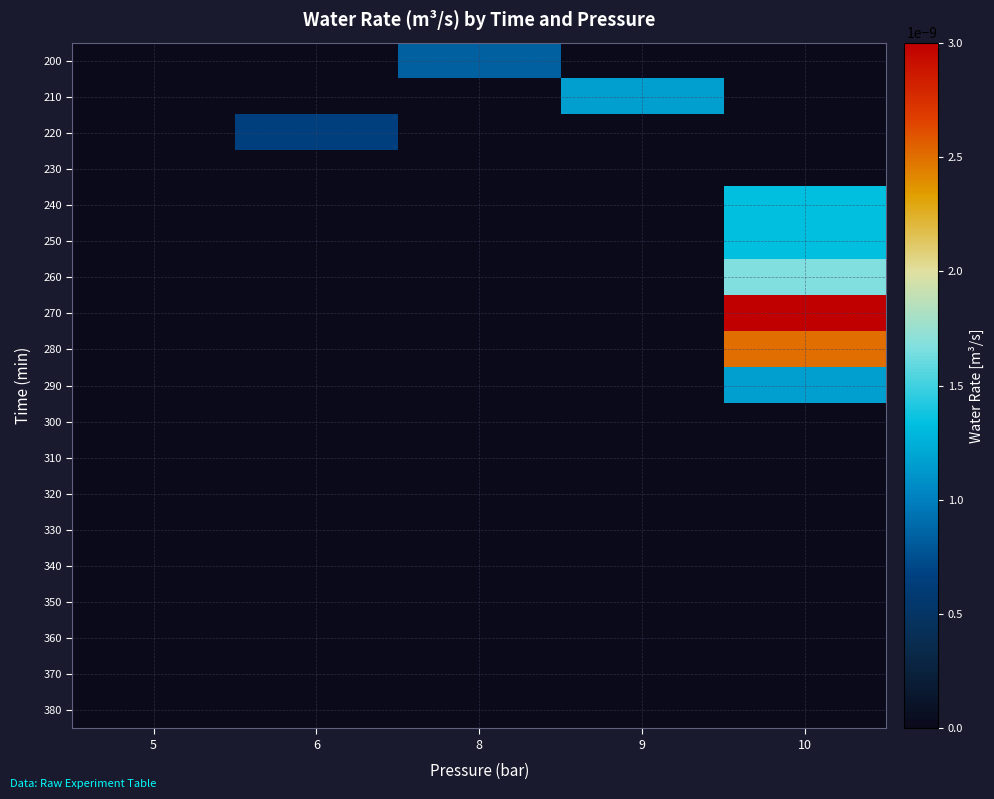

At how many categories does at least one series exceed 0?

4